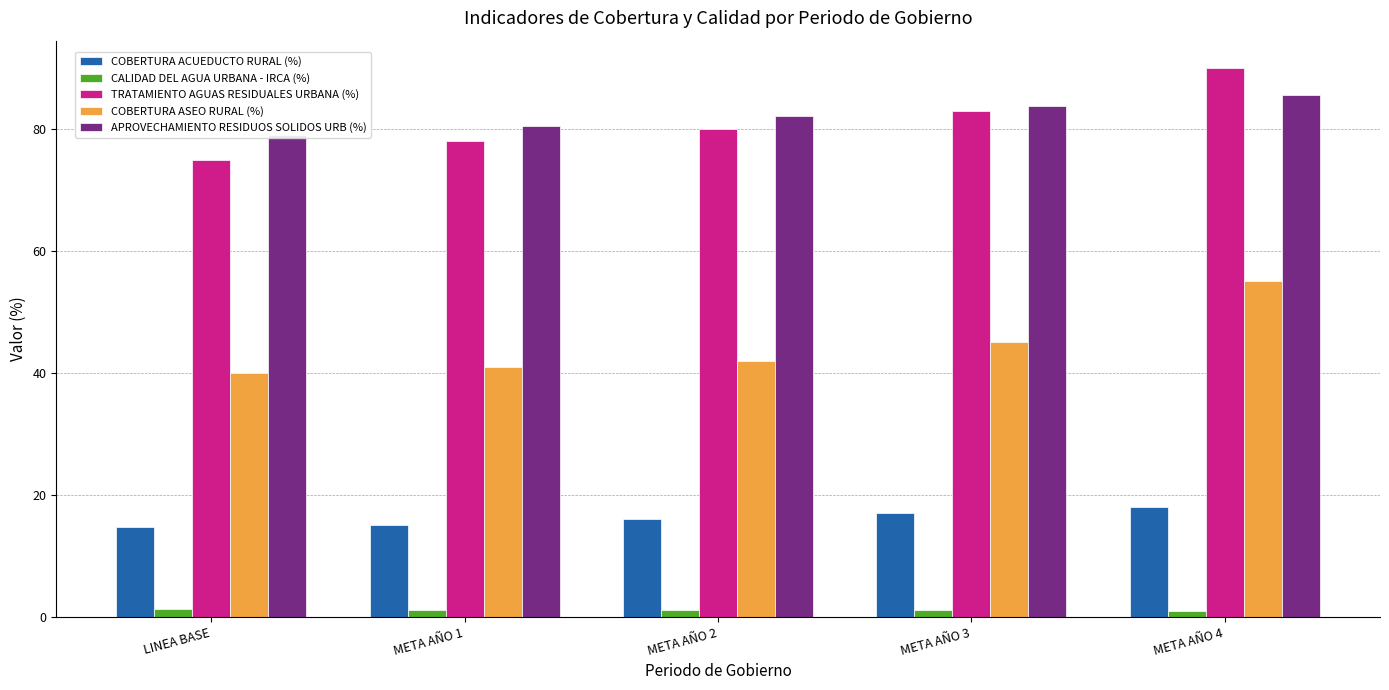

Reading right to left, extract all data points from this chart.

COBERTURA ACUEDUCTO RURAL (%): 18.0	17.0	16.0	15.0	14.8
CALIDAD DEL AGUA URBANA - IRCA (%): 0.9	1.1	1.1	1.2	1.3
TRATAMIENTO AGUAS RESIDUALES URBANA (%): 90.0	83.0	80.0	78.0	75.0
COBERTURA ASEO RURAL (%): 55.0	45.0	42.0	41.0	40.0
APROVECHAMIENTO RESIDUOS SOLIDOS URB (%): 85.5	83.8	82.2	80.6	79.0